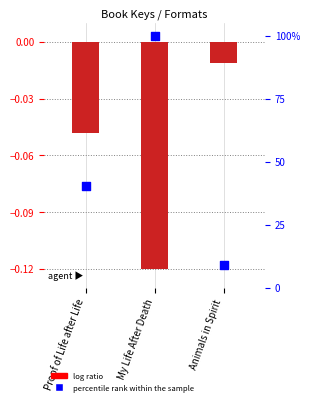

At how many categories does at least one series exceed 83?

1